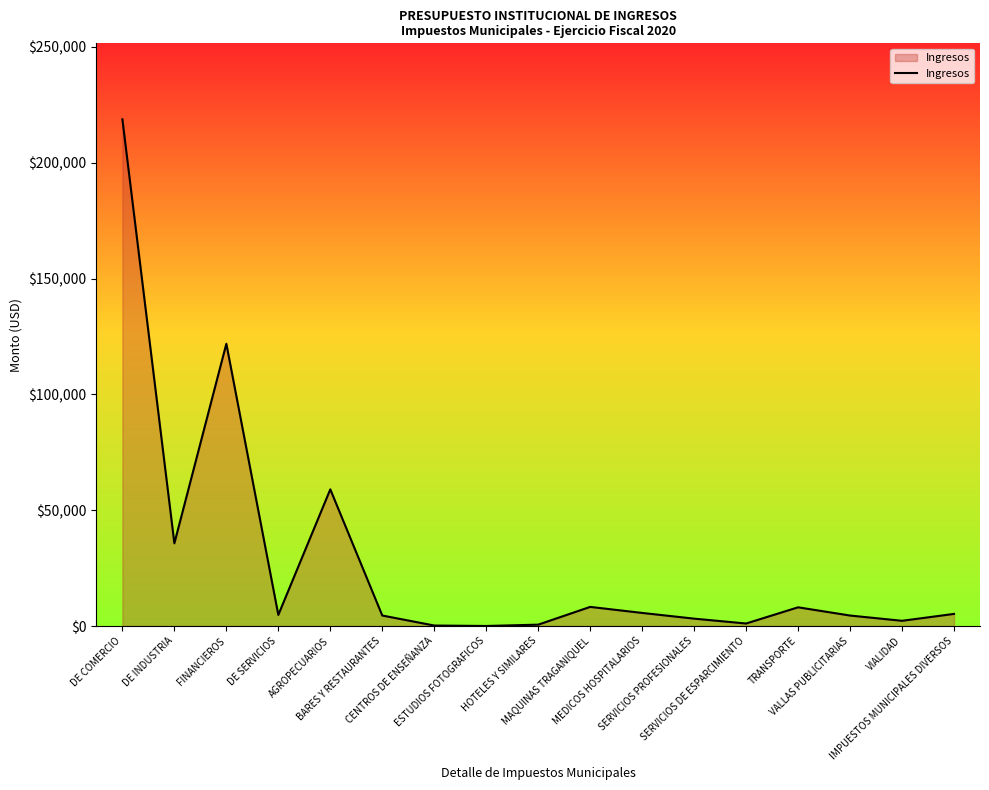

What is the greatest value displayed?

218722.9